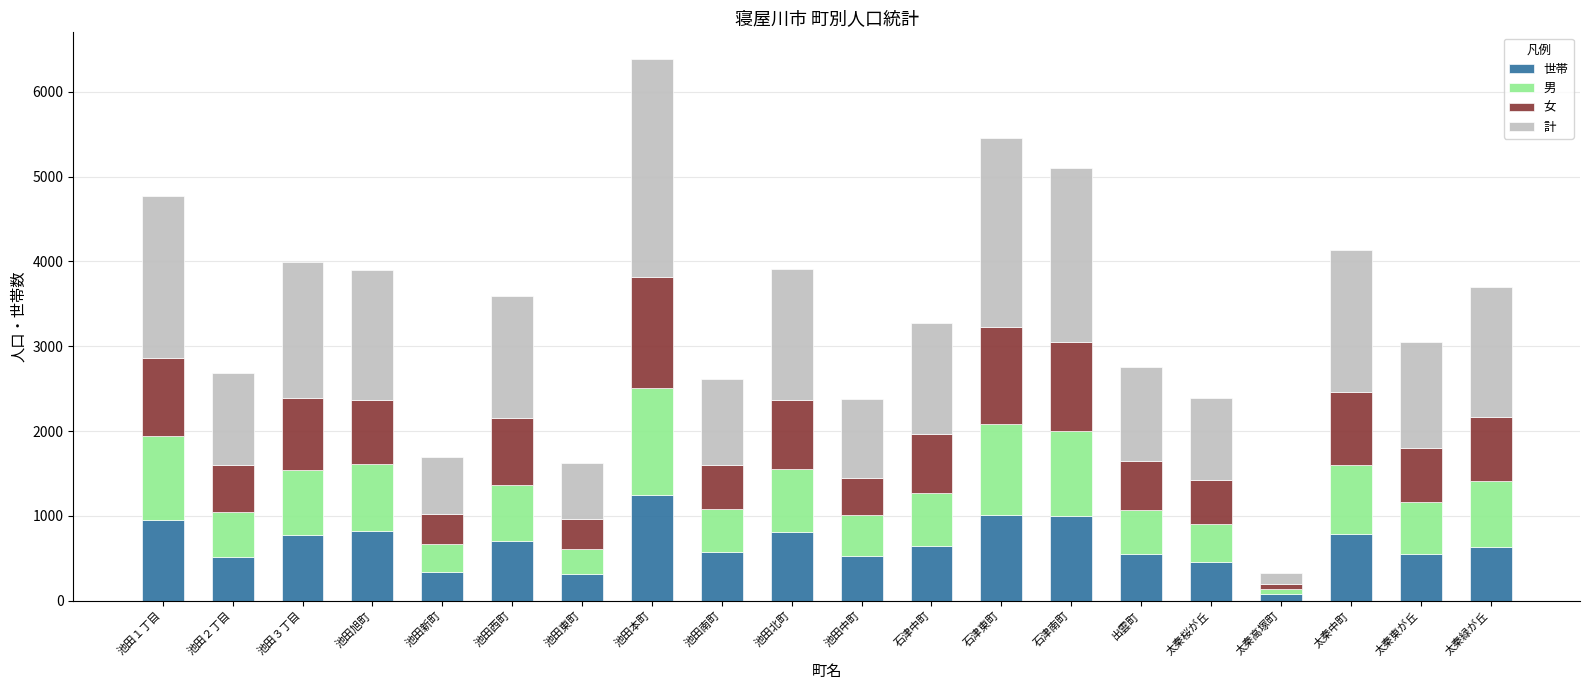

What is the total value across all series at 石津東町?

5454